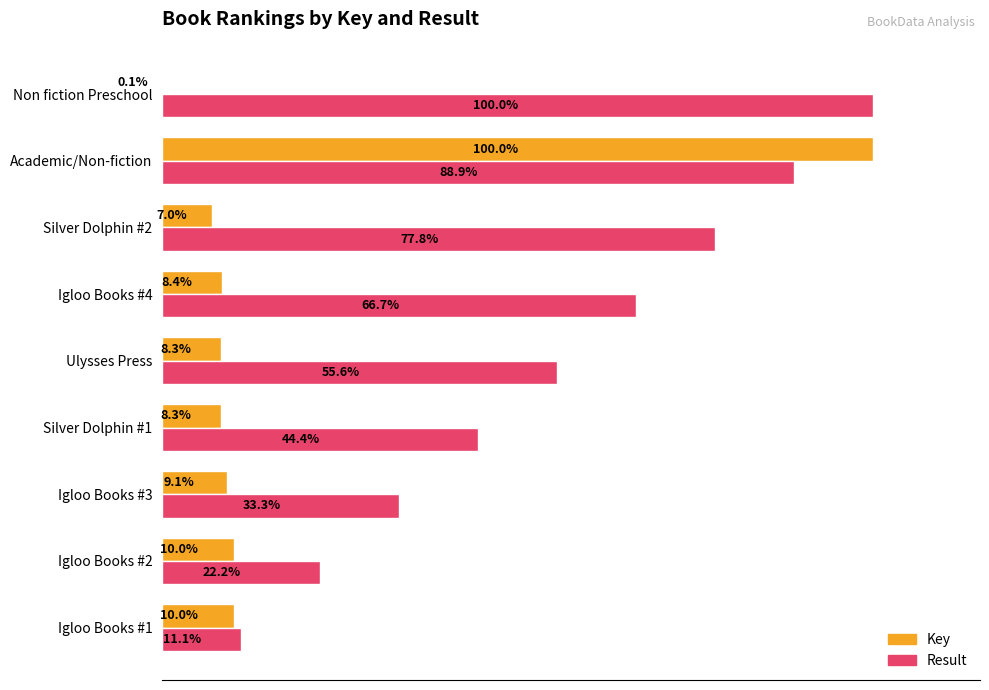

Which series has the largest total across all categories?

Result